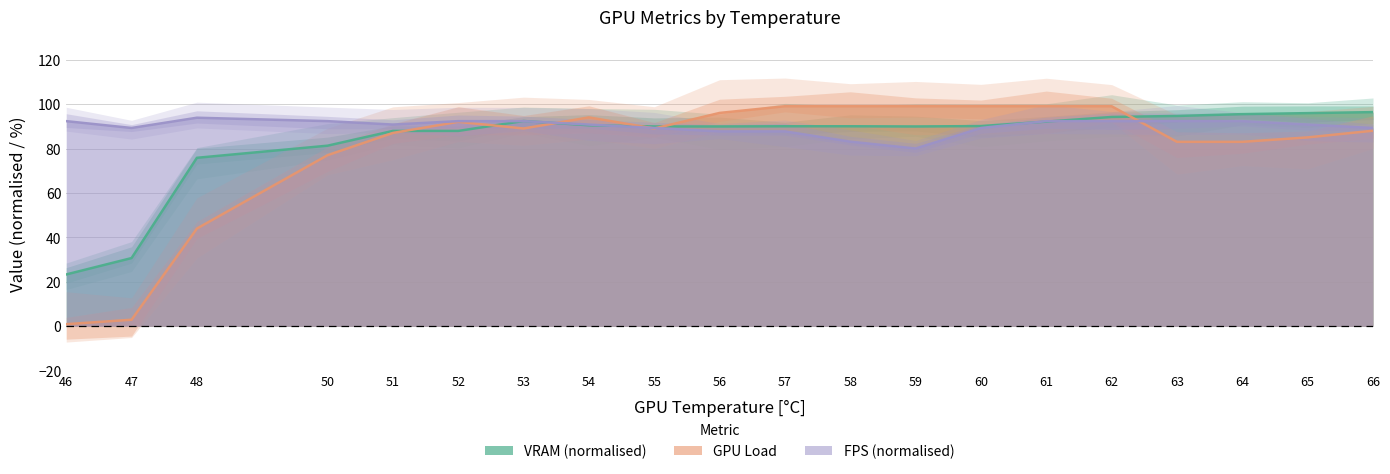

How many data points does each series have?

20